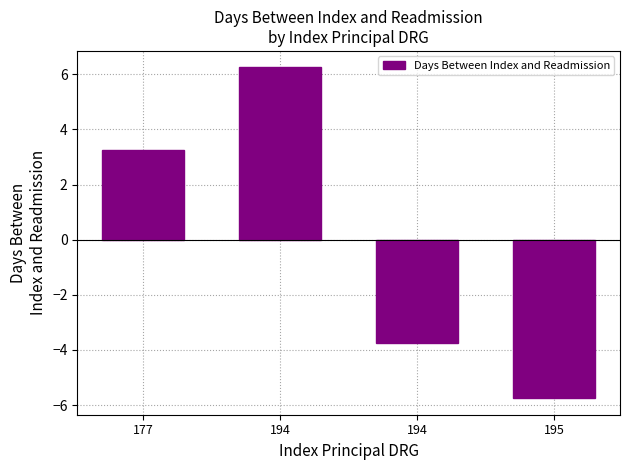

List the labels in order of value, smallest first.

195, 194, 177, 194